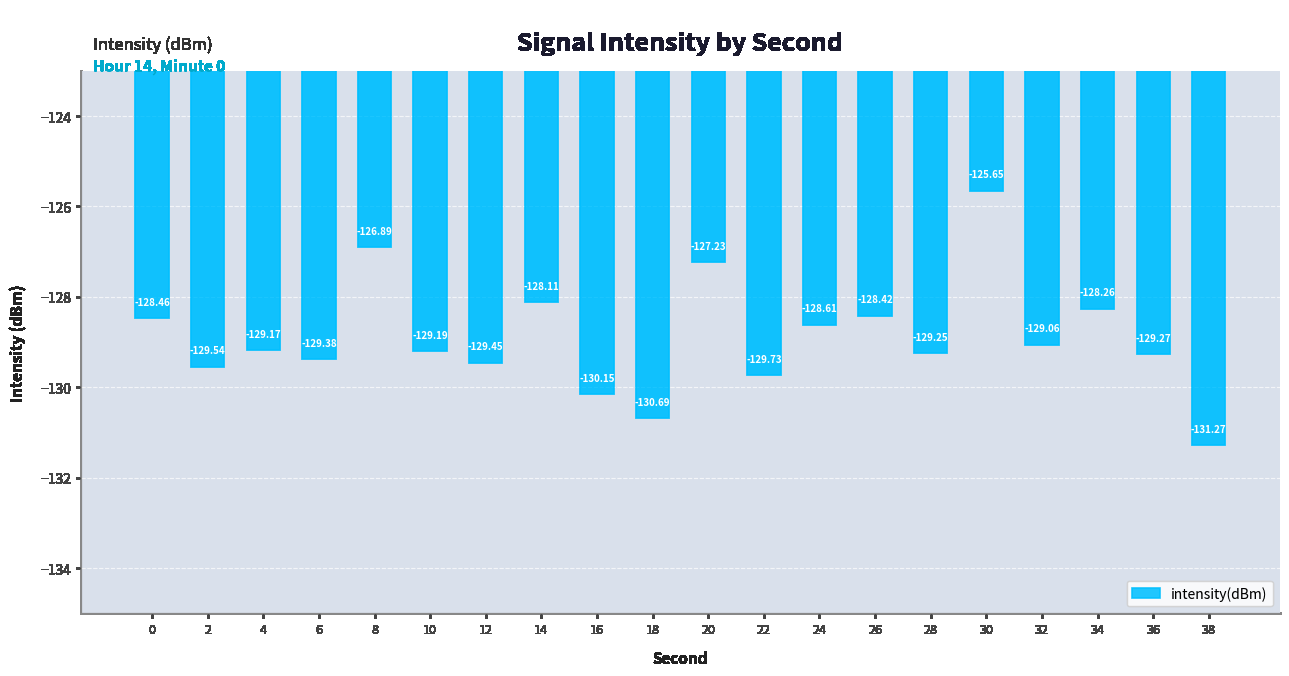

What is the average value?

-128.9